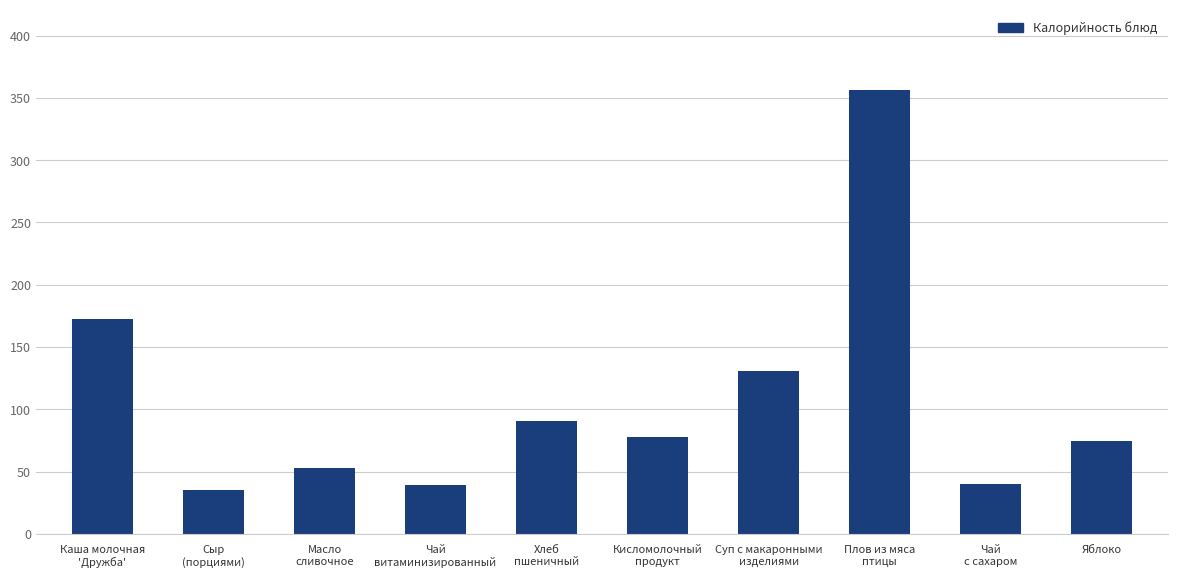

Is it true that the value at Плов из мяса
птицы is 198.3?

False